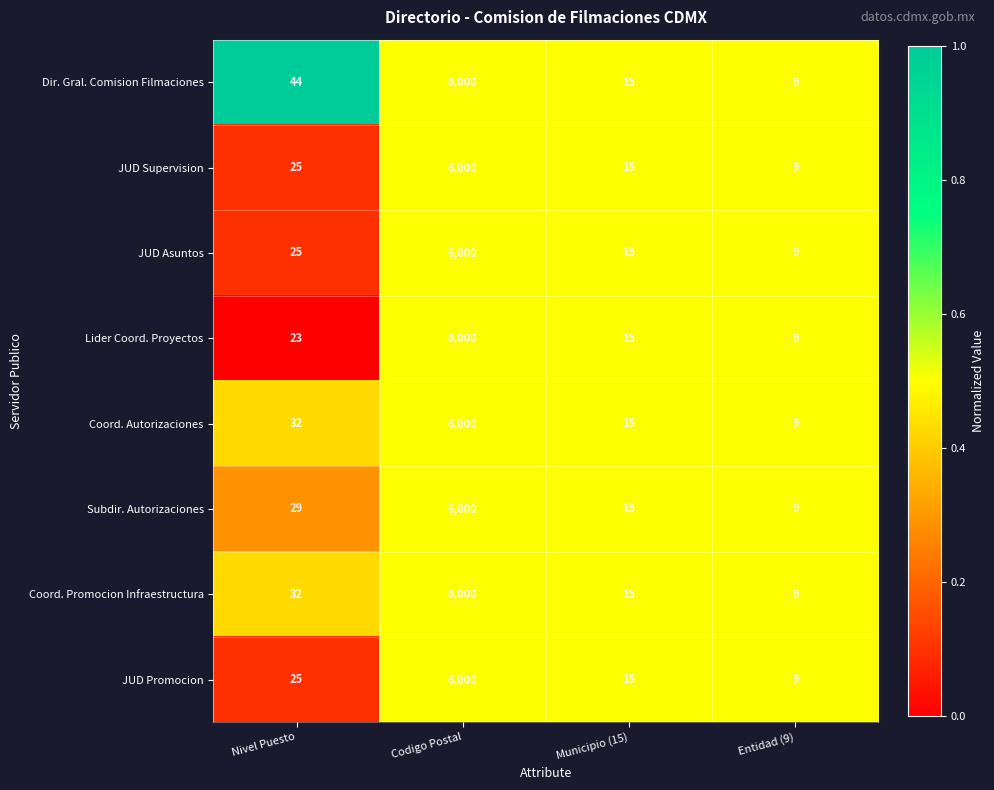

What value does the Coord. Promocion Infraestructura series have at Codigo Postal?

6000